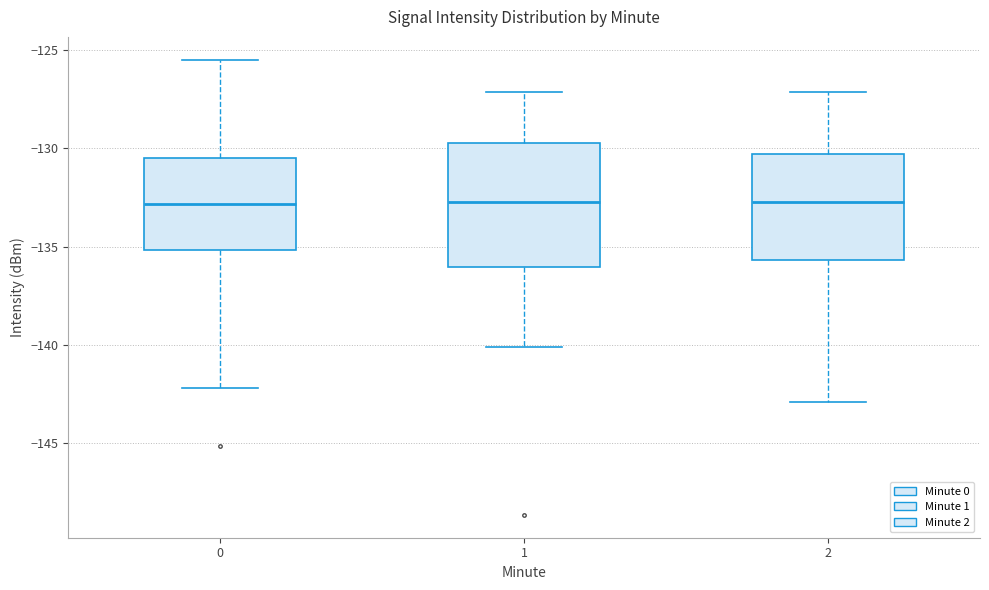

Which box is the tallest, from its lower edge to its upper edge?

1